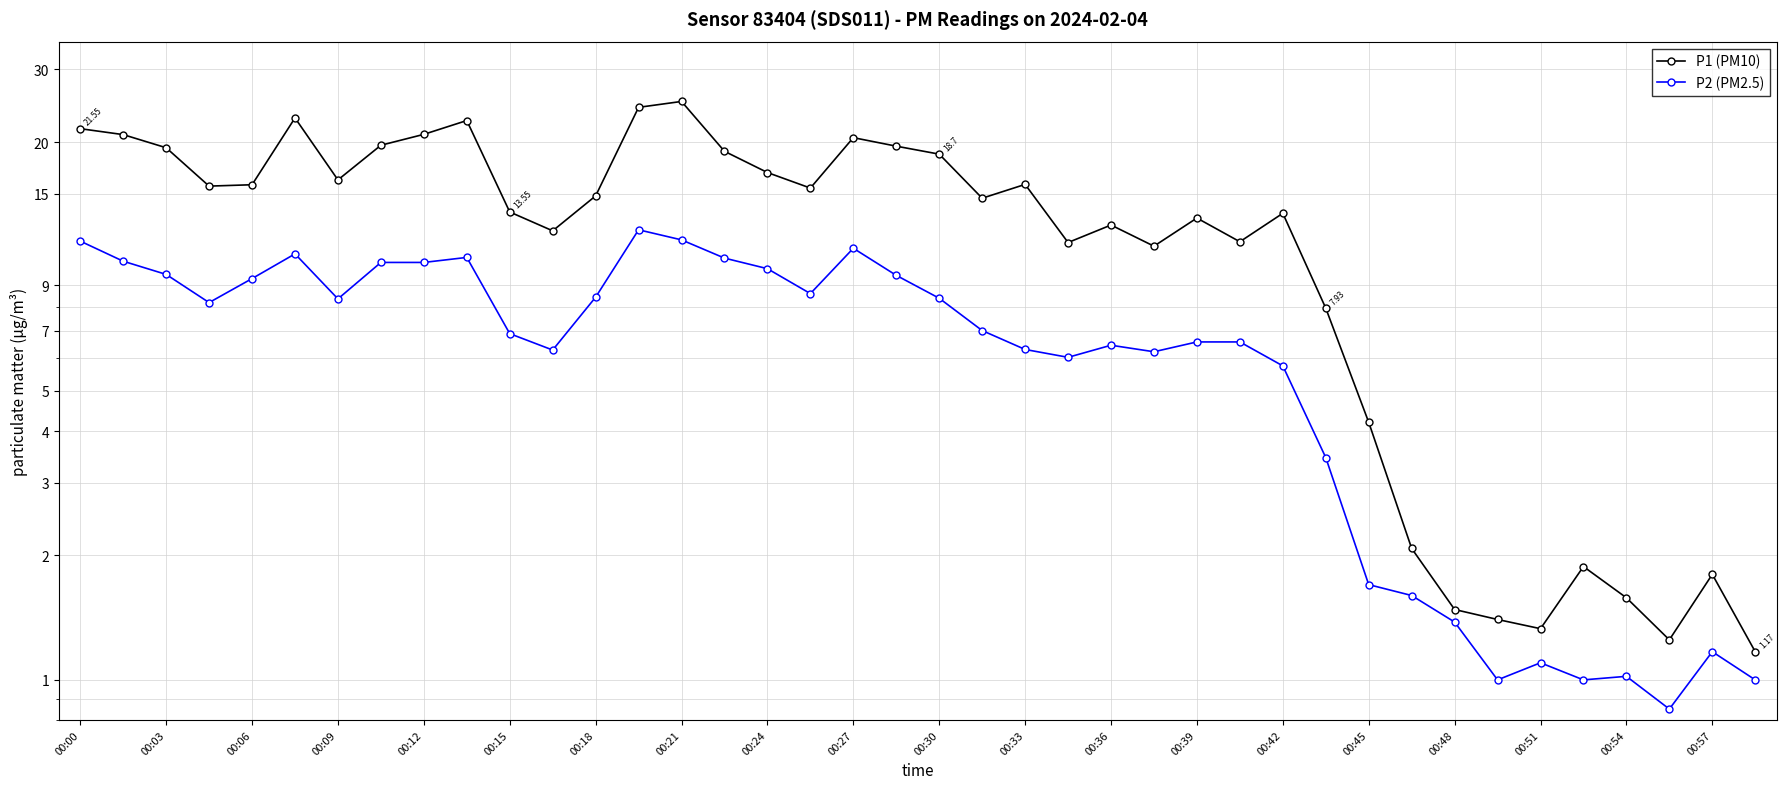

What is the sum of all P1 (PM10) values?

525.2